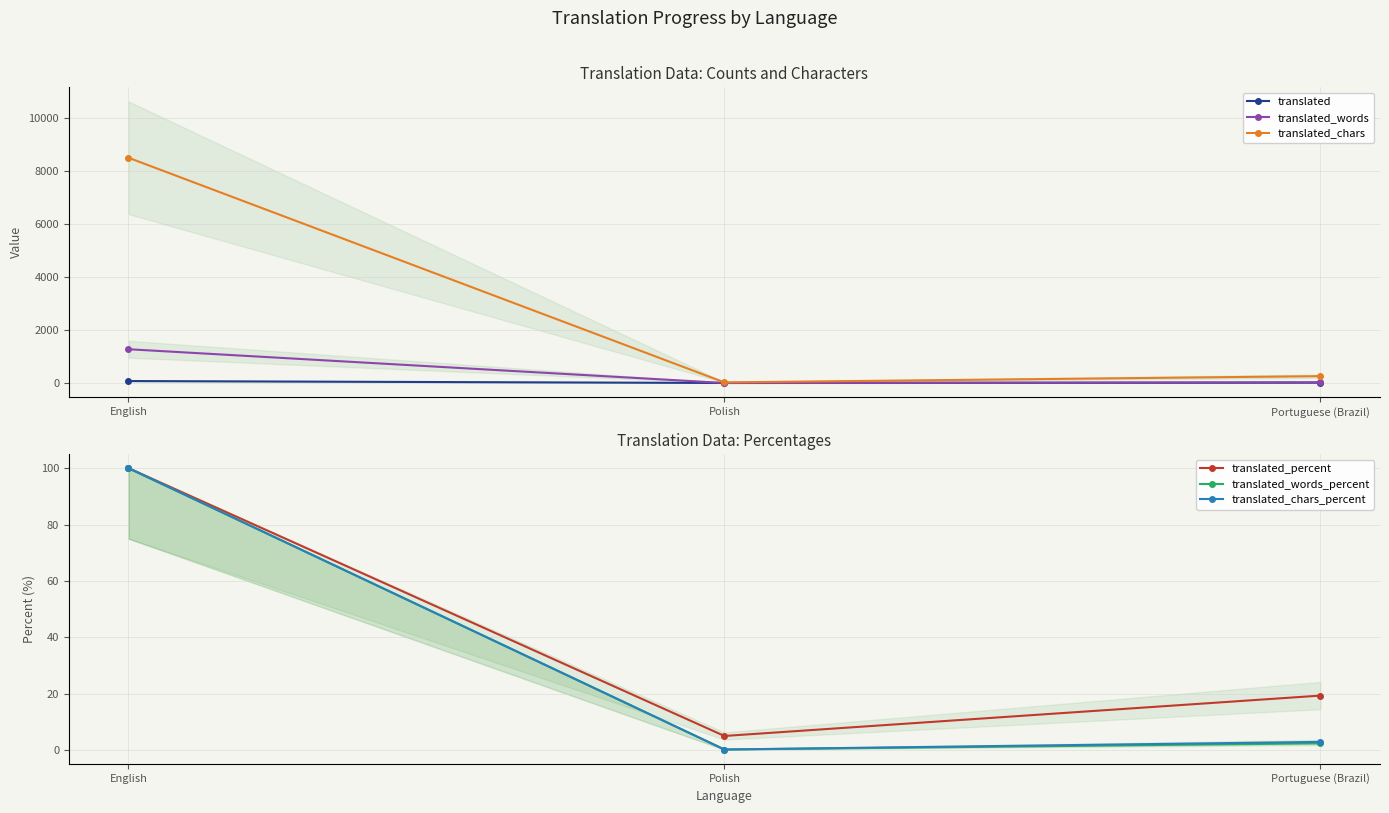

List the series in order of their peak value, highest first.

translated_chars, translated_words, translated_percent, translated_words_percent, translated_chars_percent, translated